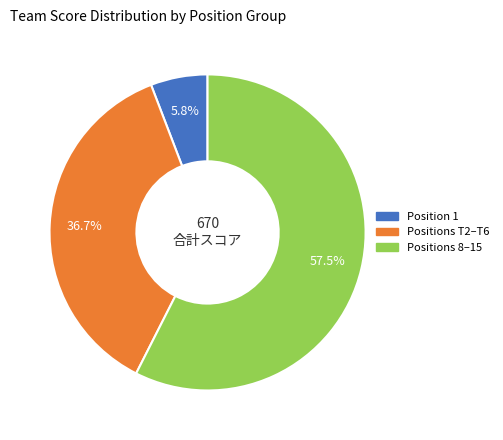

Does any single category account for the majority?

Yes